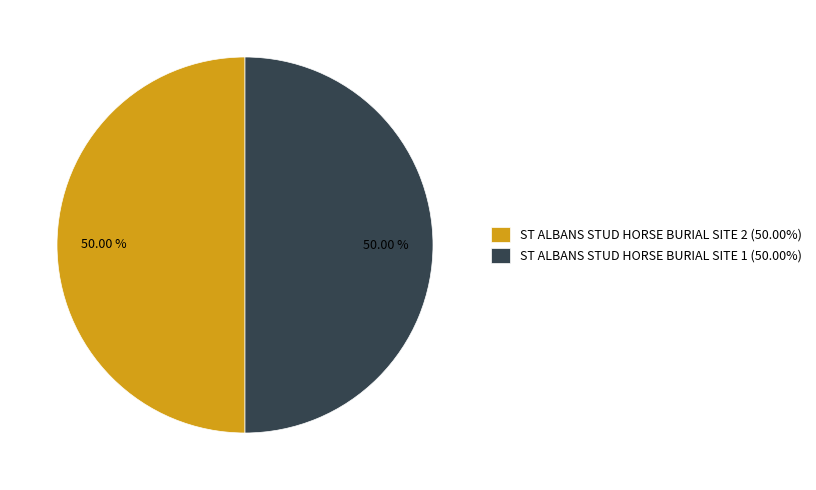

True or false: ST ALBANS STUD HORSE BURIAL SITE 2 accounts for 50% of the total.

True